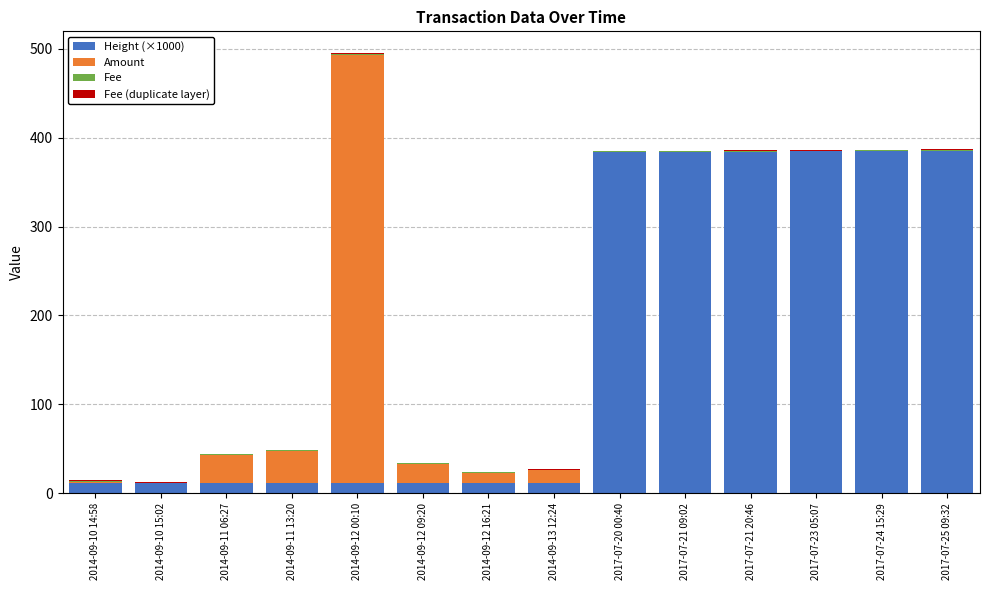

Is it true that Height (×1000) equals 383.6 at 2017-07-20 00:40?

True